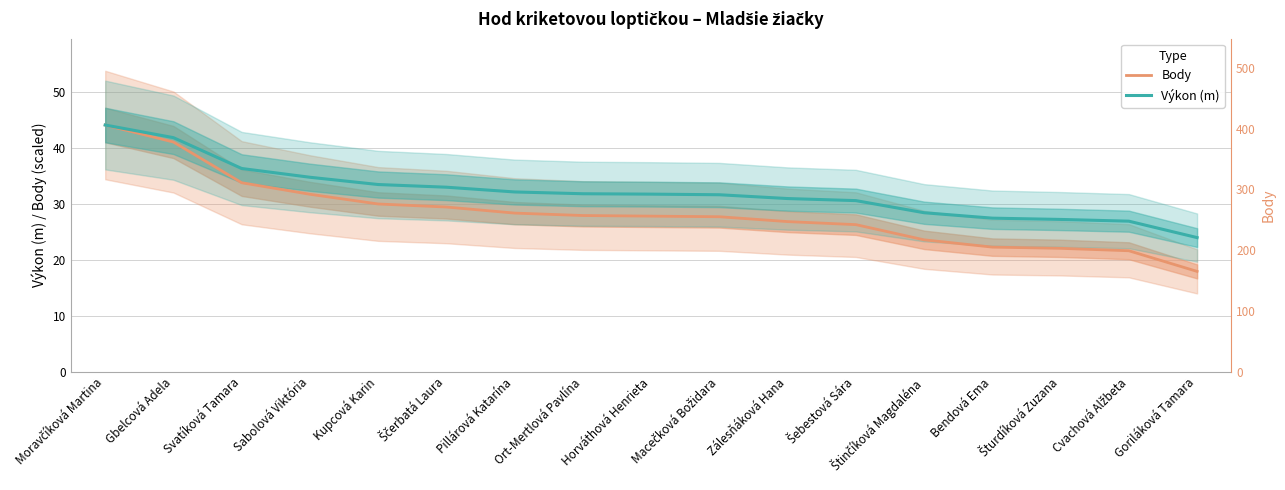

The Body series shows 30.1 at Goriláková Tamara. True or false?

False